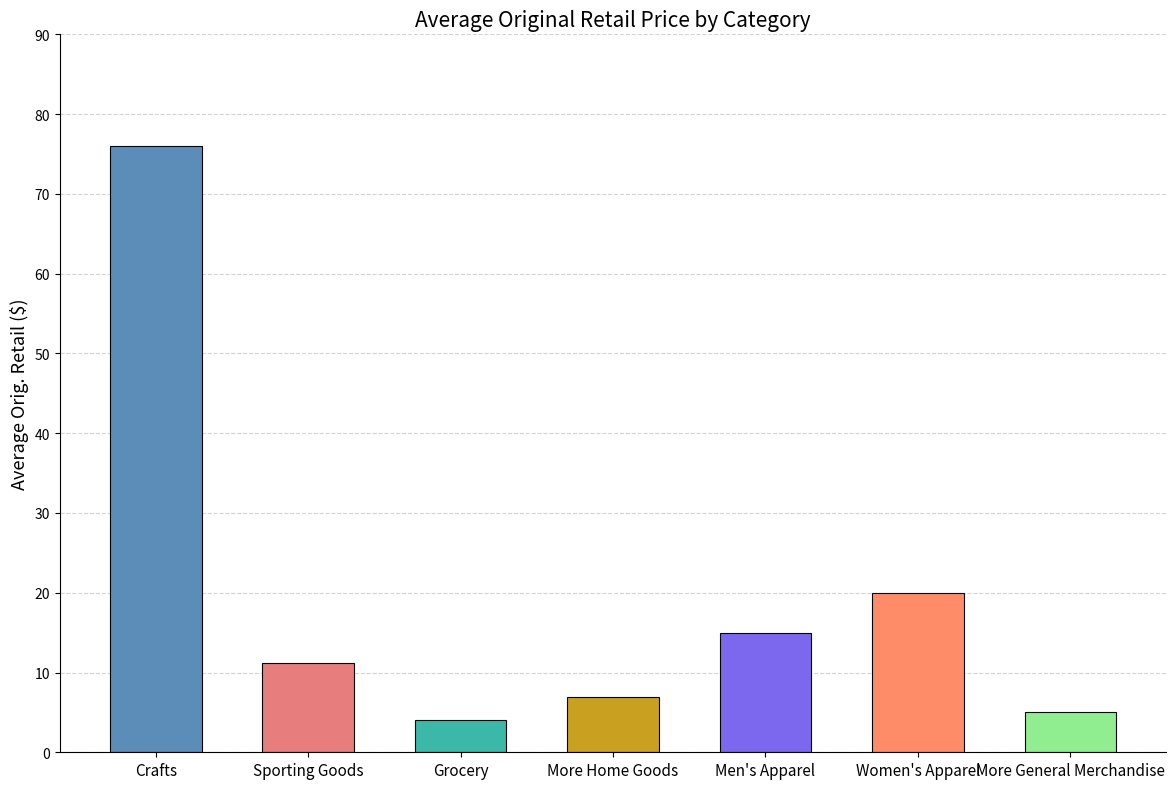

The chart shows a value of 5.0 at More General Merchandise. True or false?

True